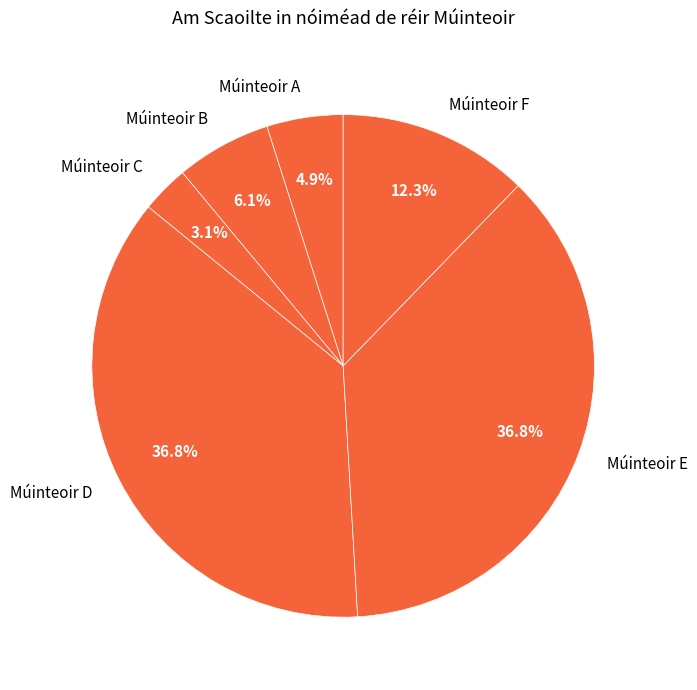

What percentage is the Múinteoir C slice, to the nearest percent?

3%